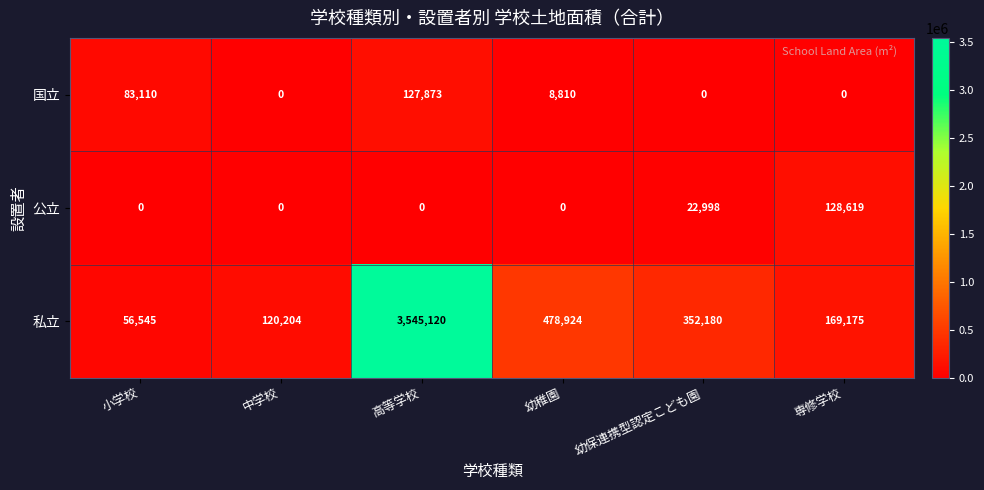

The value of 国立 at 中学校 is -87902. True or false?

False